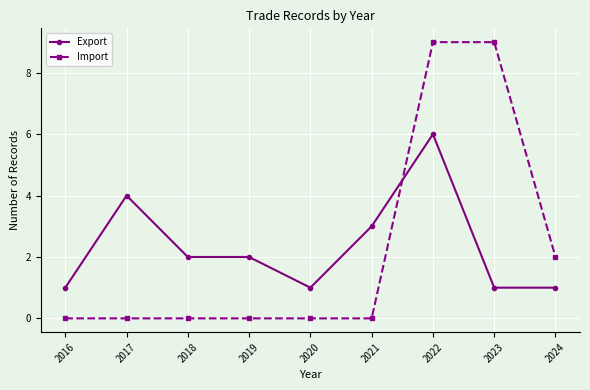

Is it true that Import equals 9 at 2023?

True